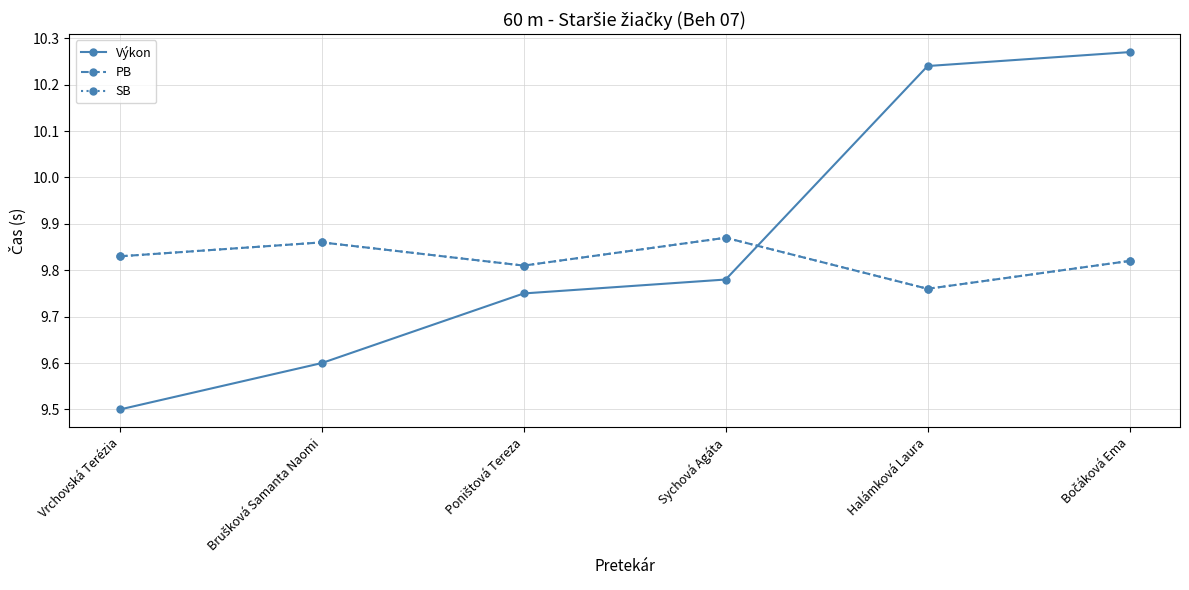

Reading left to right, what are all the values shown in this chart?

Výkon: 9.5	9.6	9.8	9.8	10.2	10.3
PB: 9.8	9.9	9.8	9.9	9.8	9.8
SB: 9.8	9.9	9.8	9.9	9.8	9.8